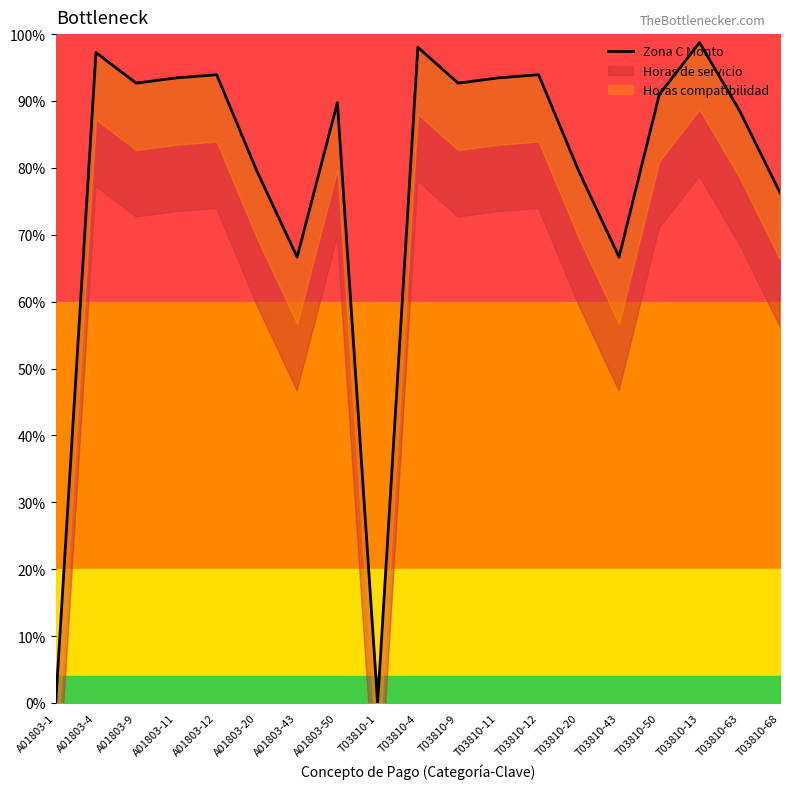

Between T03810-9 and T03810-13, which is larger?

T03810-13